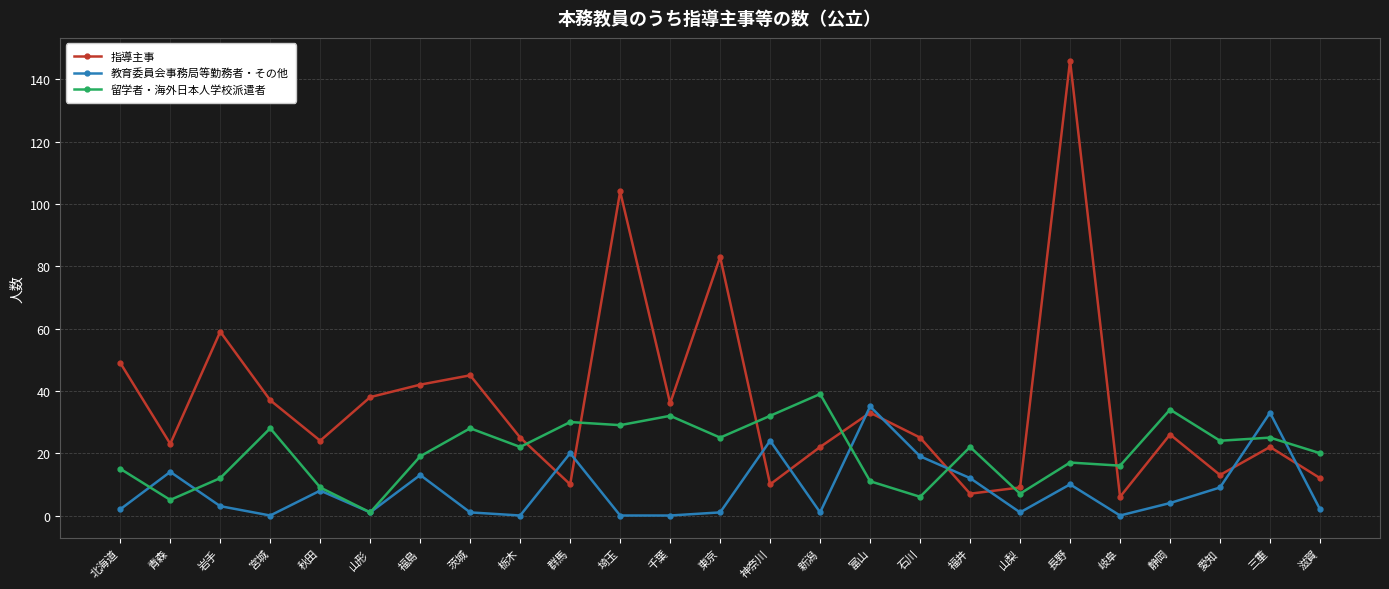

Rank the series at 埼玉 from lowest to highest value.

教育委員会事務局等勤務者・その他, 留学者・海外日本人学校派遣者, 指導主事